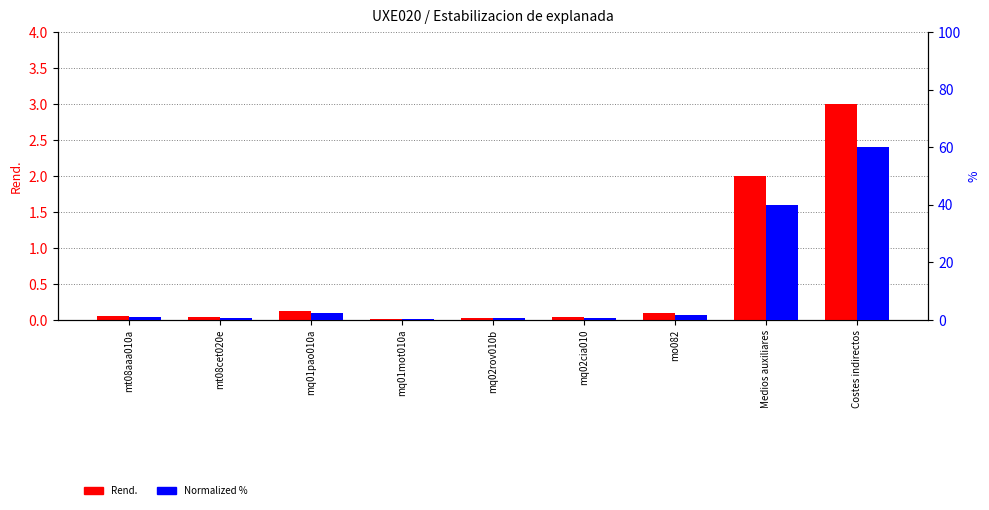

What is the total value across all series at mo082?

1.9